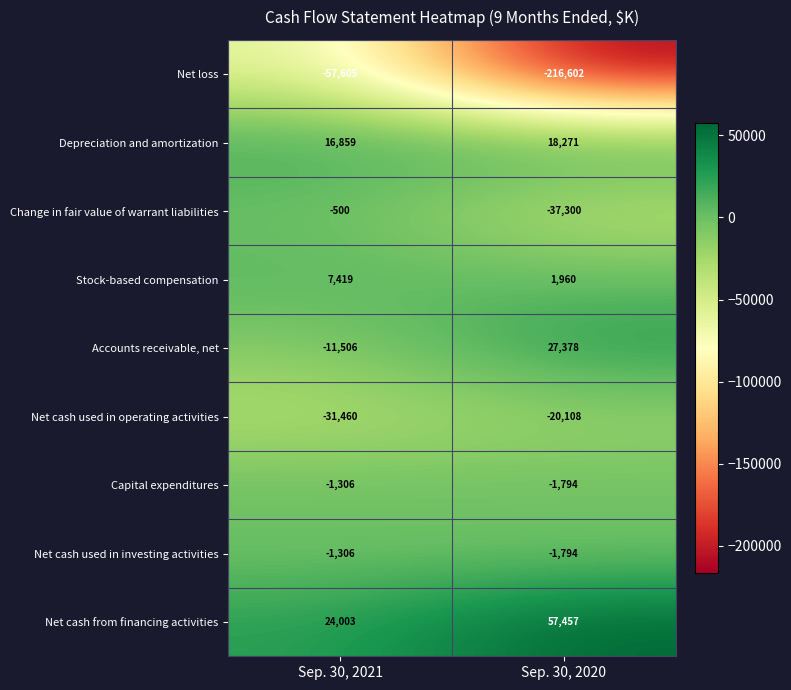

The value of Net cash used in investing activities at Sep. 30, 2021 is -412. True or false?

False